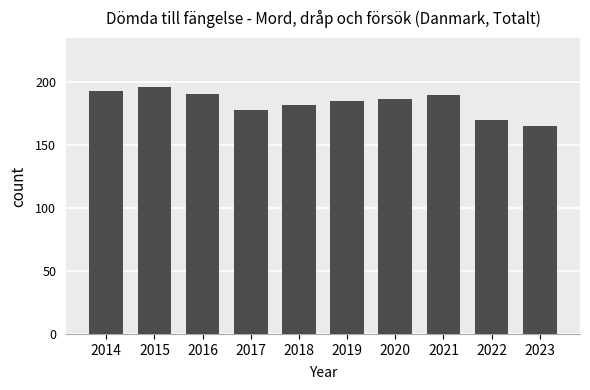

How many bars are there in total?

10